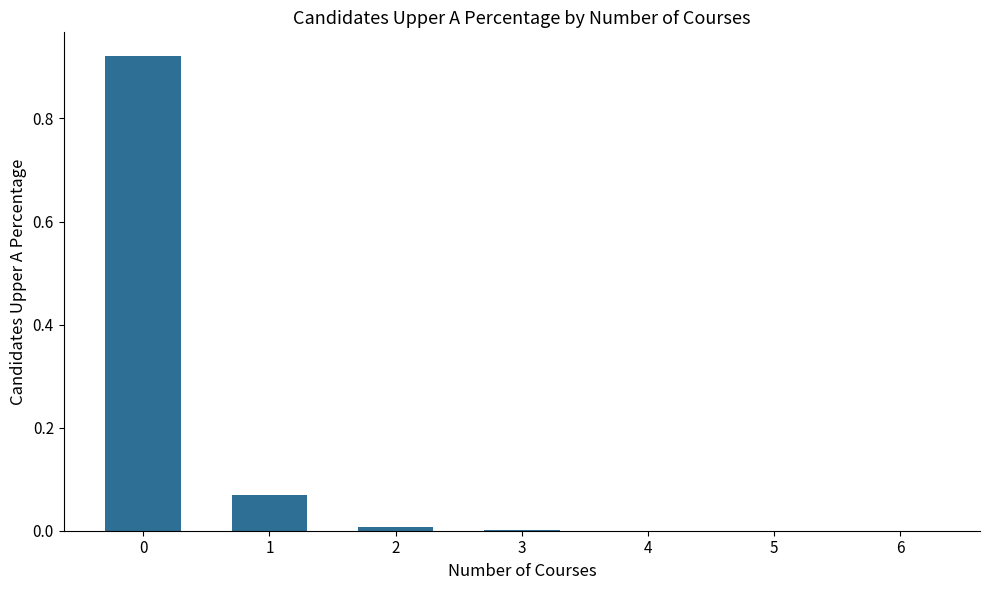

What is the change in value from 0 to 6?

-0.9